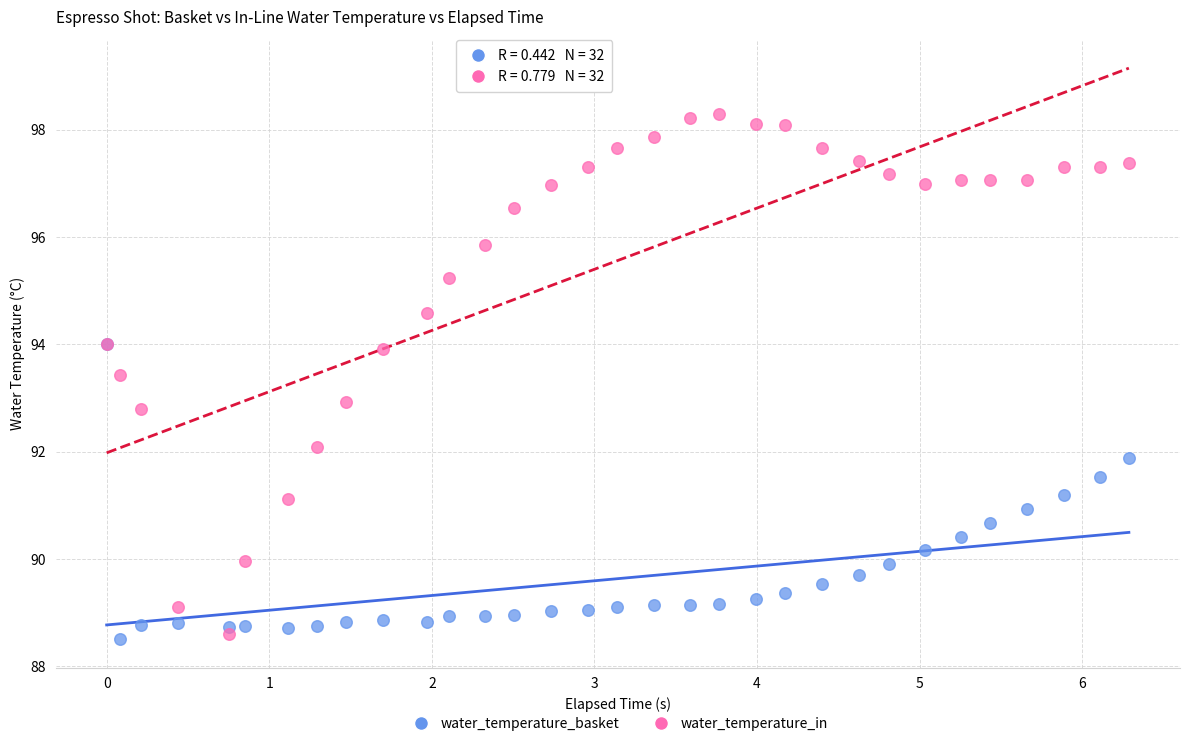

What are all the series names shown in the legend?

water_temperature_basket, water_temperature_in